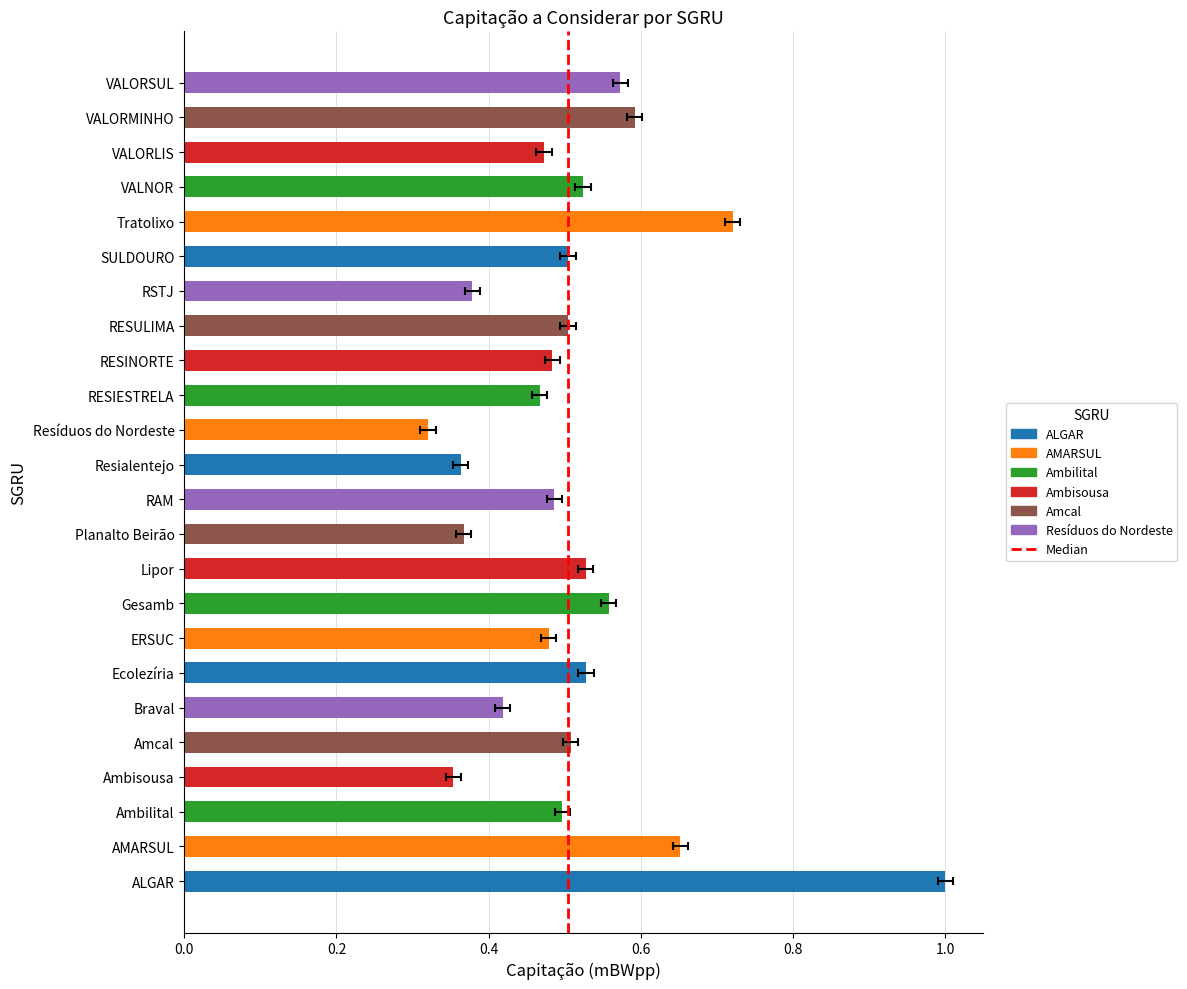

What is the change in value from 0.0 to 0.2?

+1